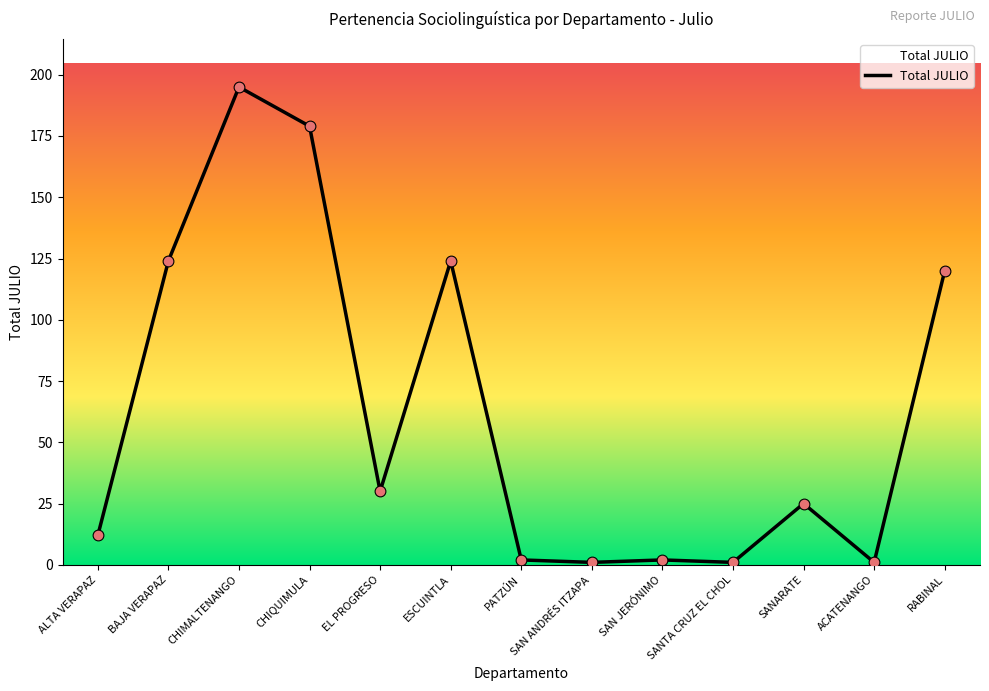

Which has a higher value, SAN JERÓNIMO or ESCUINTLA?

ESCUINTLA